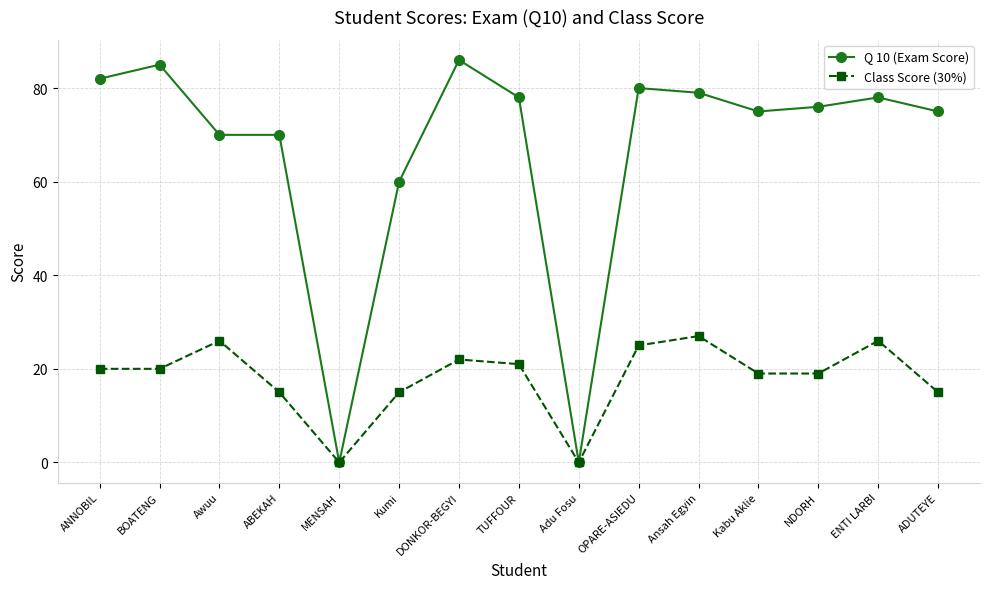

Which series has the largest range (max minus min)?

Q 10 (Exam Score)